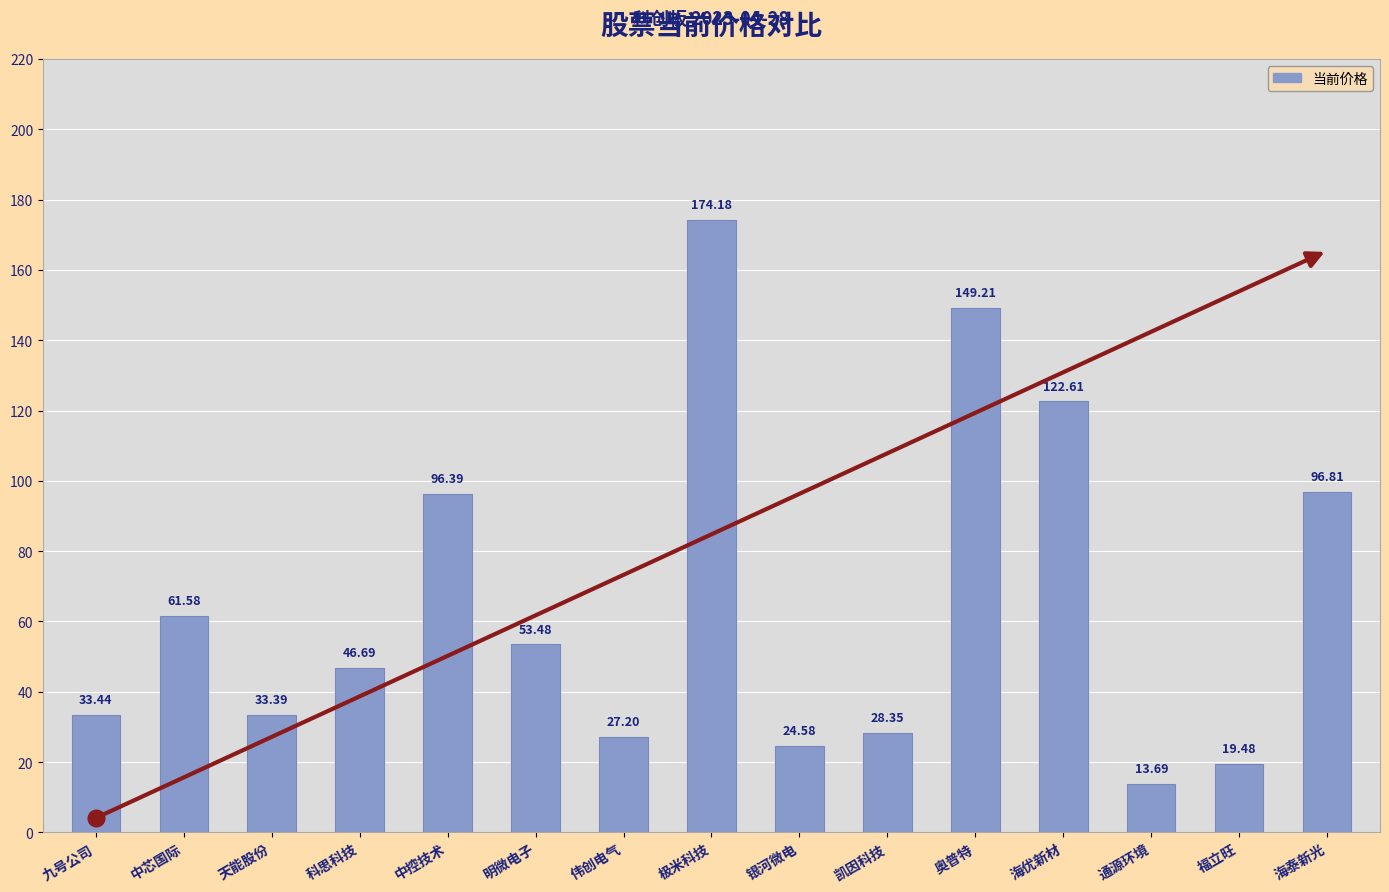

What is the greatest value displayed?

174.2